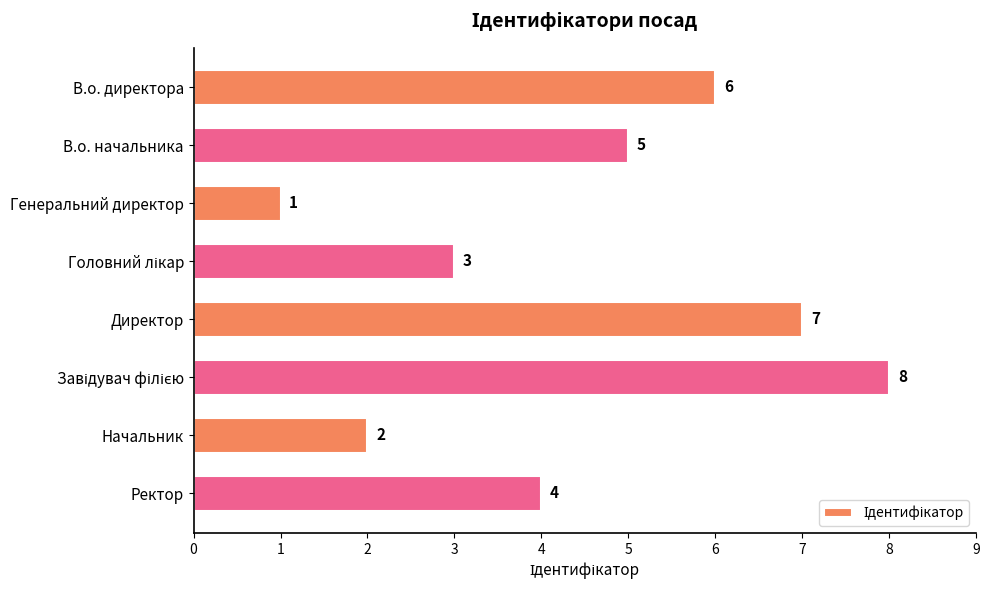

What is the minimum value shown in the chart?

1